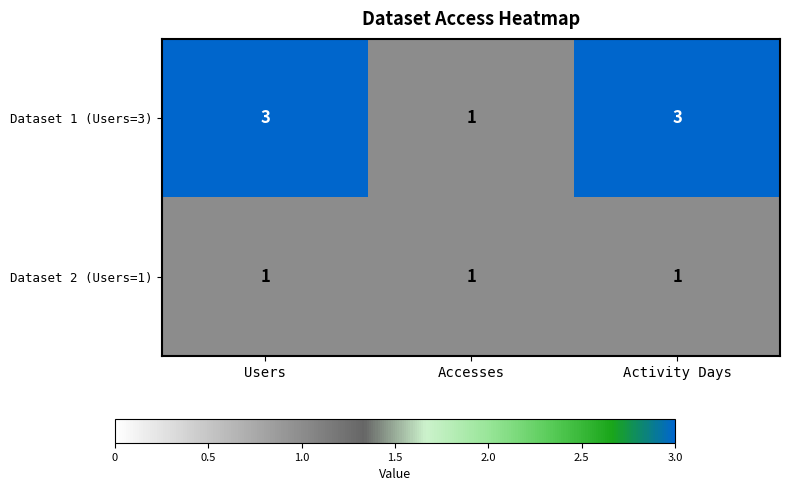

What is the total value across all series at Activity Days?

4